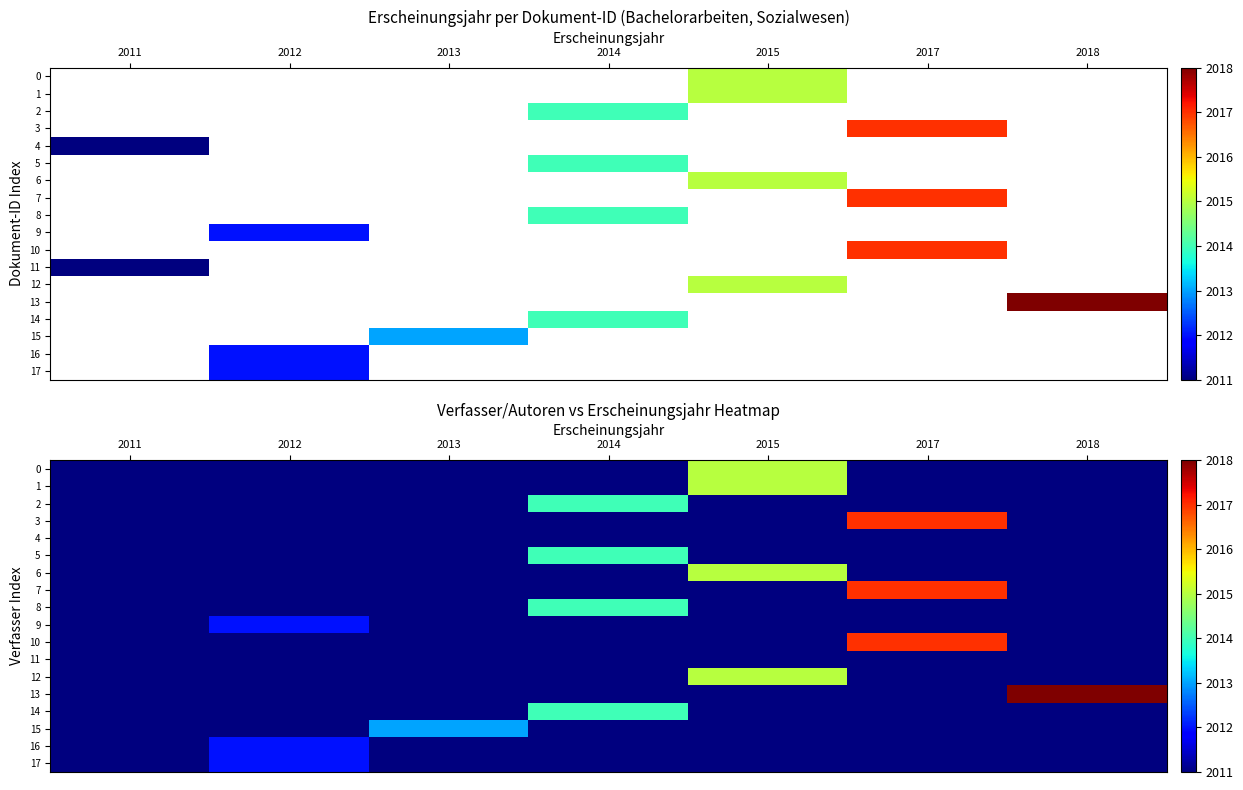

Is the value of 8 at 2014 greater than the value of 9 at 2012?

Yes